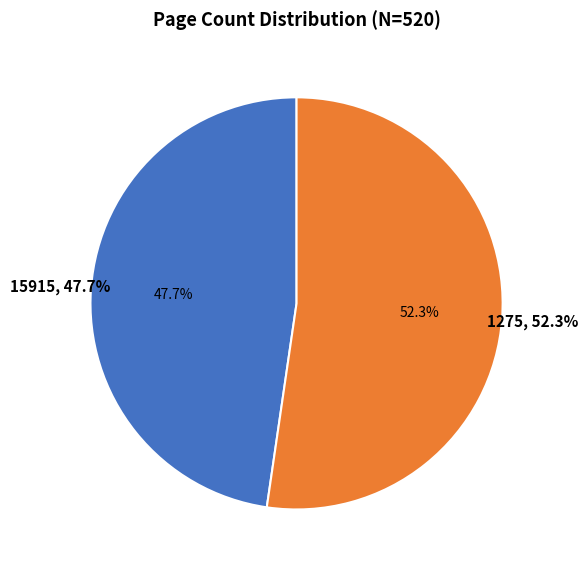

Is it true that 15915 is 37% of the pie?

False